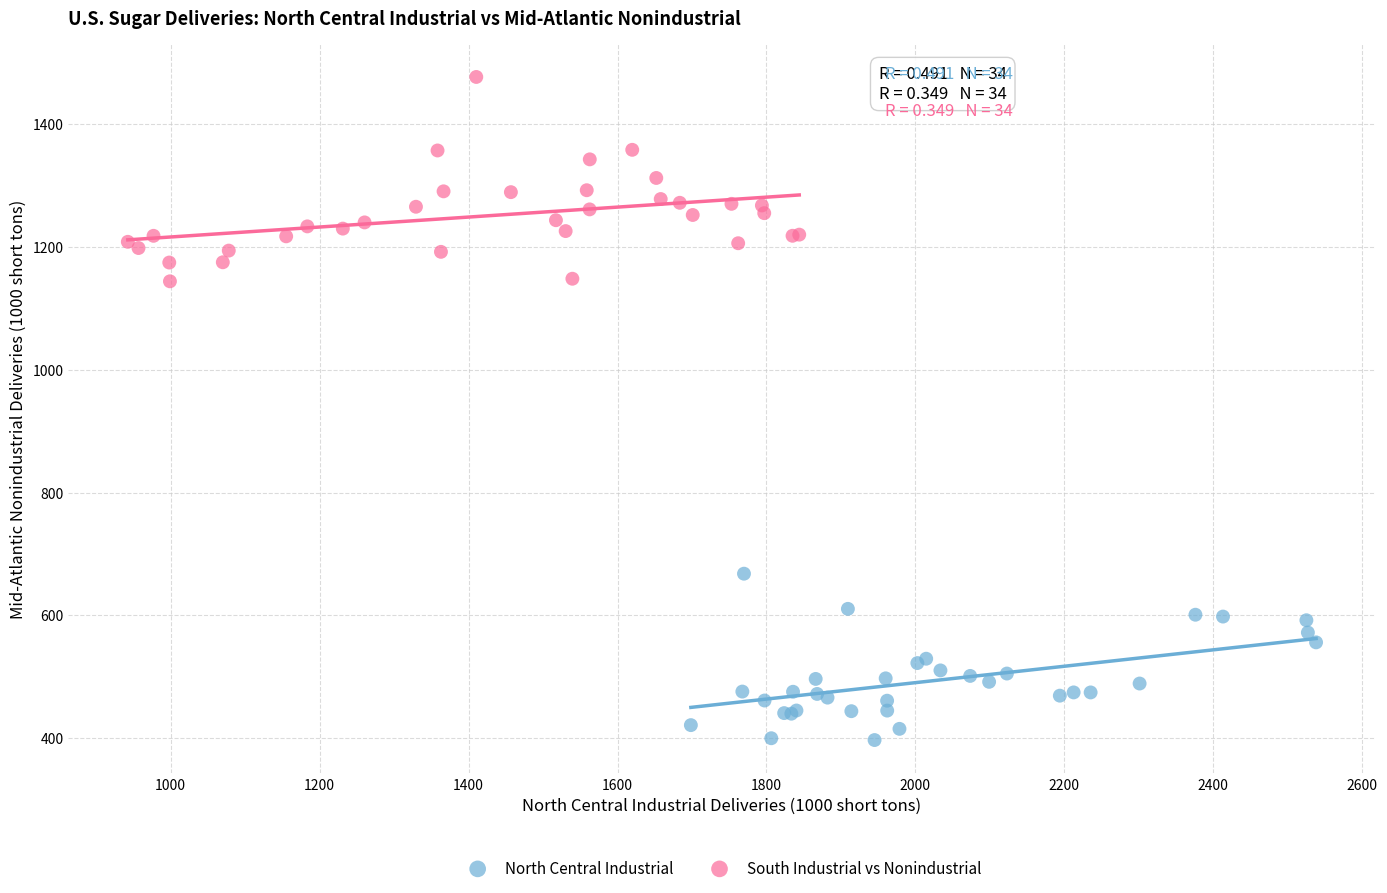

Which series contains the lowest Y value?

North Central Industrial